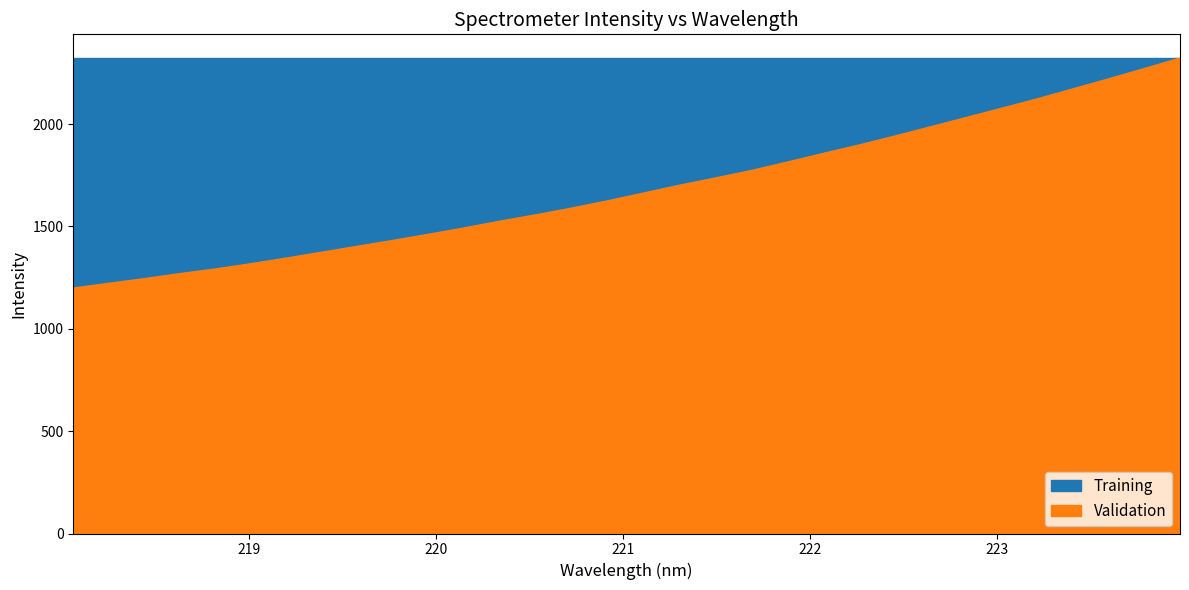

At which label does the data first exceed 1664?

221.1174